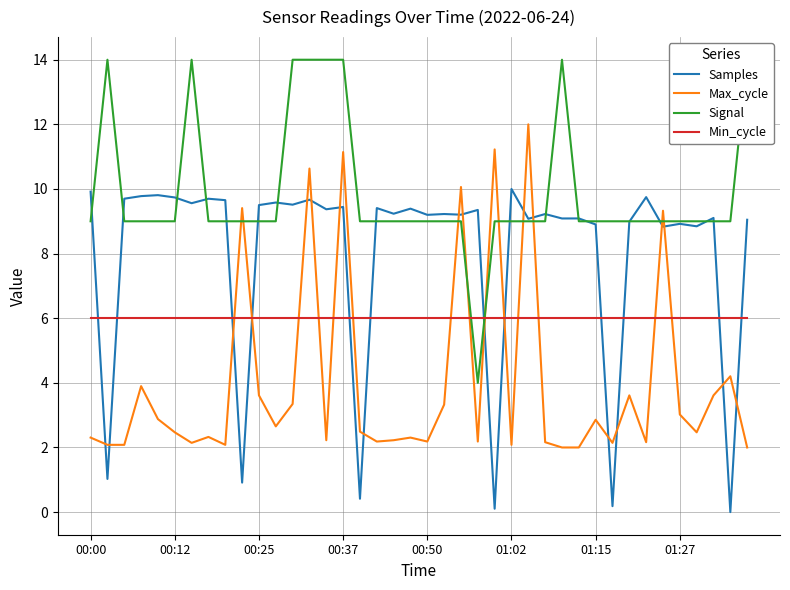

True or false: Samples has more than 1 points higher than both neighbors.

True